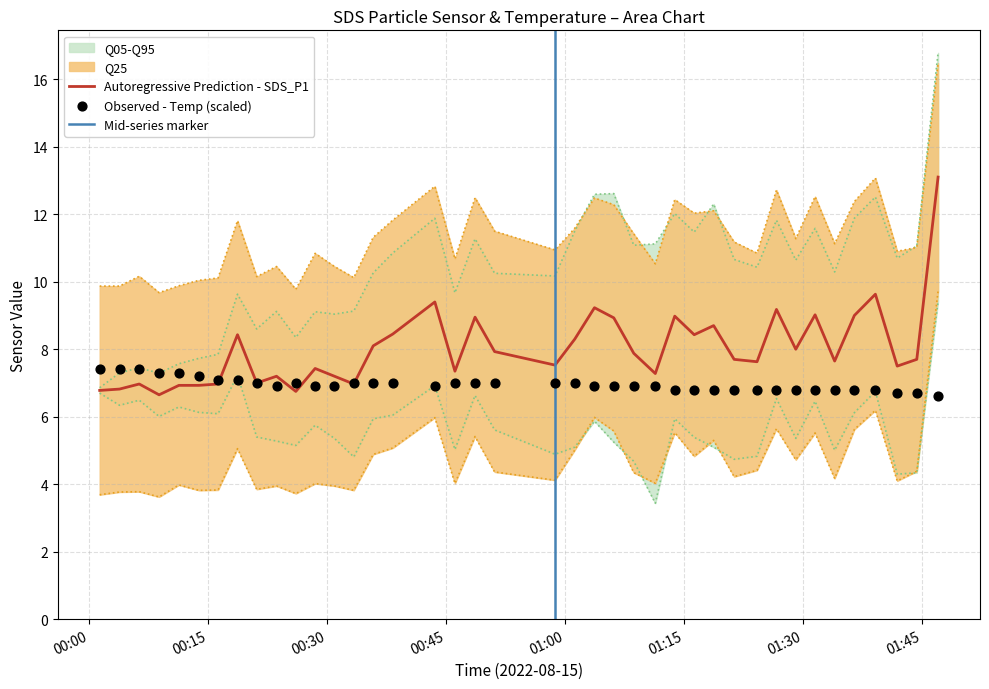

What is the maximum value for Autoregressive Prediction - SDS_P1?

13.1